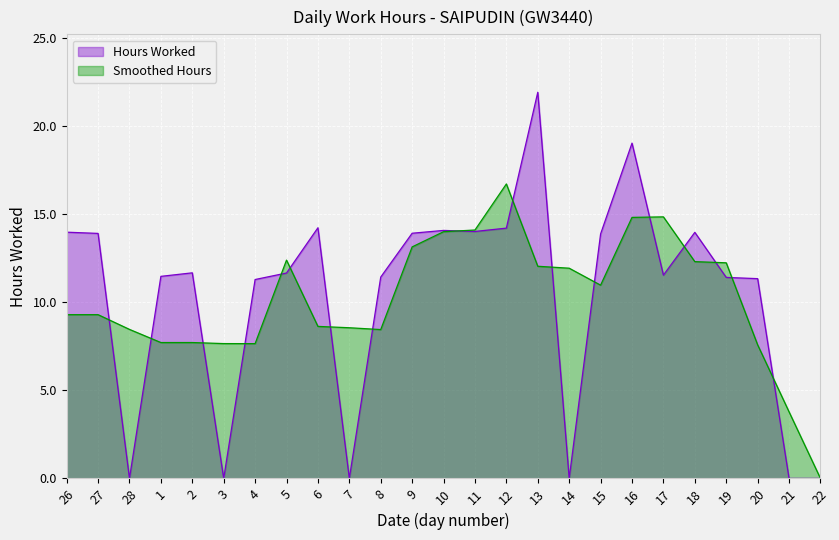

At which category does the data reach its first local valley?

28